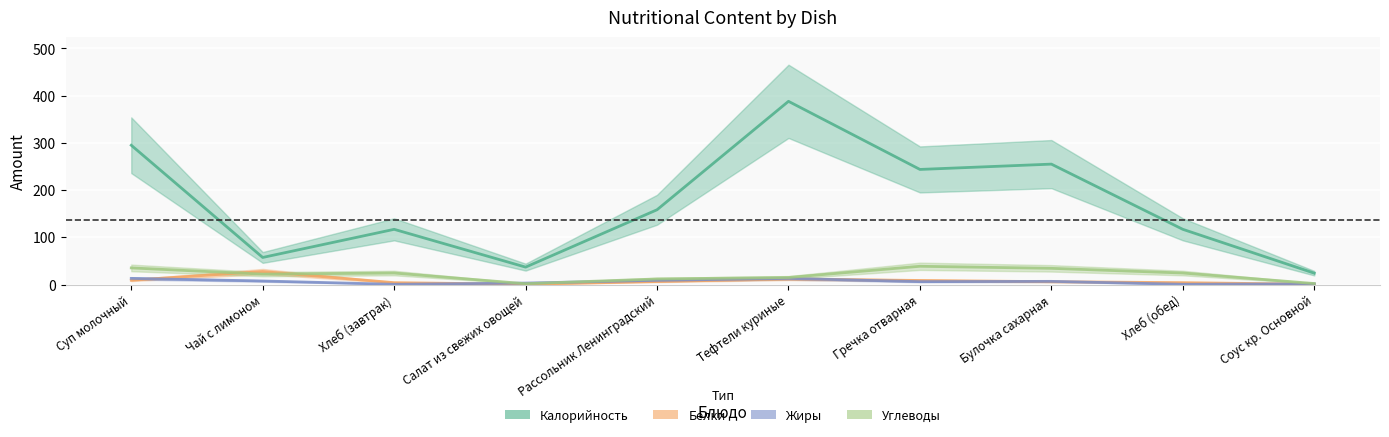

What is the smallest value displayed?

0.5